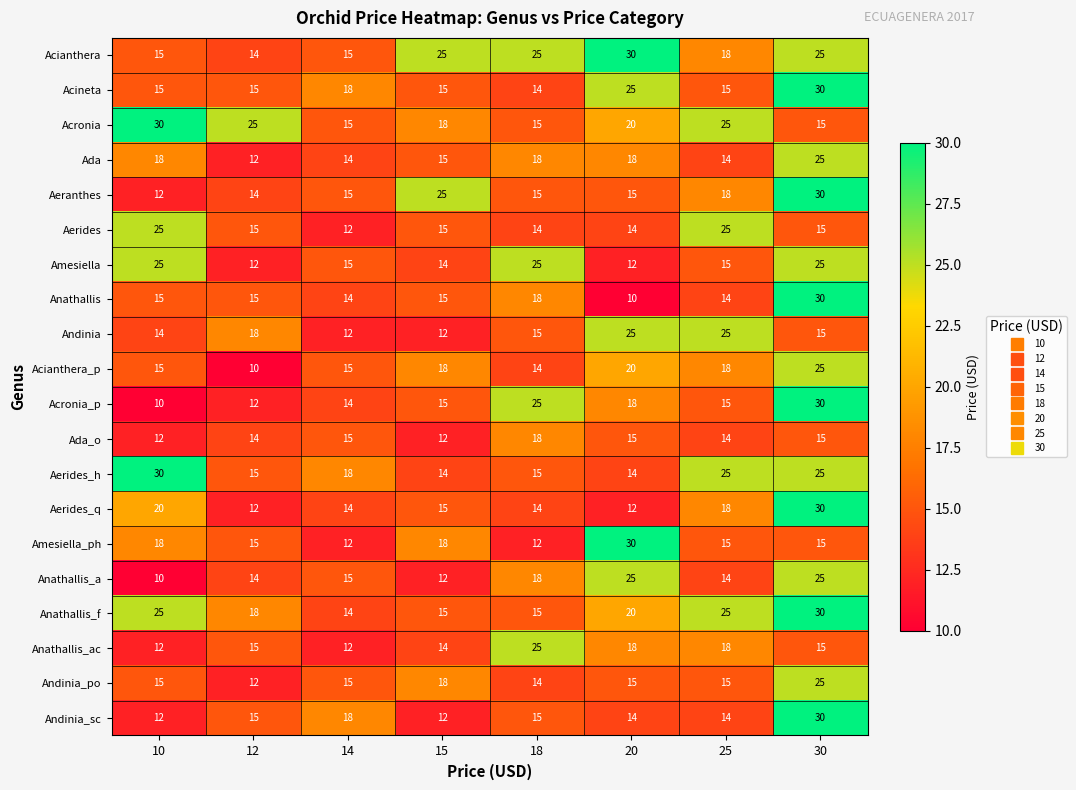

What is the sum of all Acronia values?

163